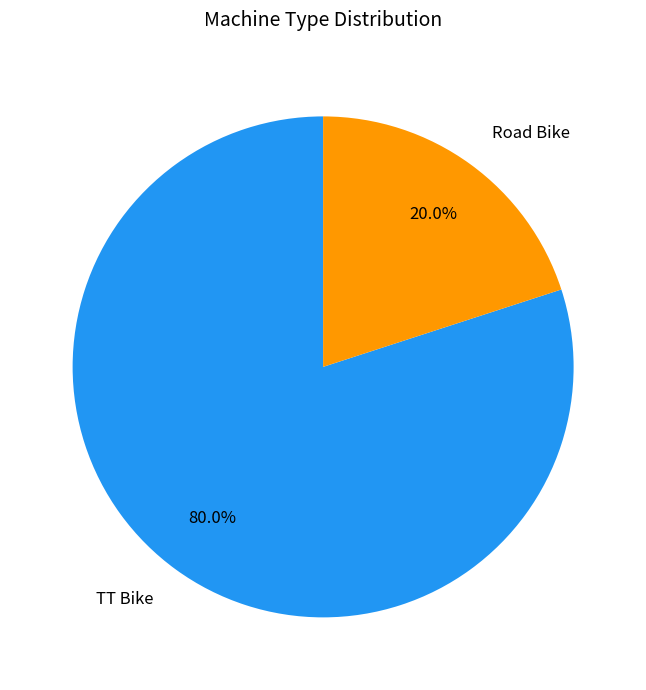

What percentage is the Road Bike slice, to the nearest percent?

20%